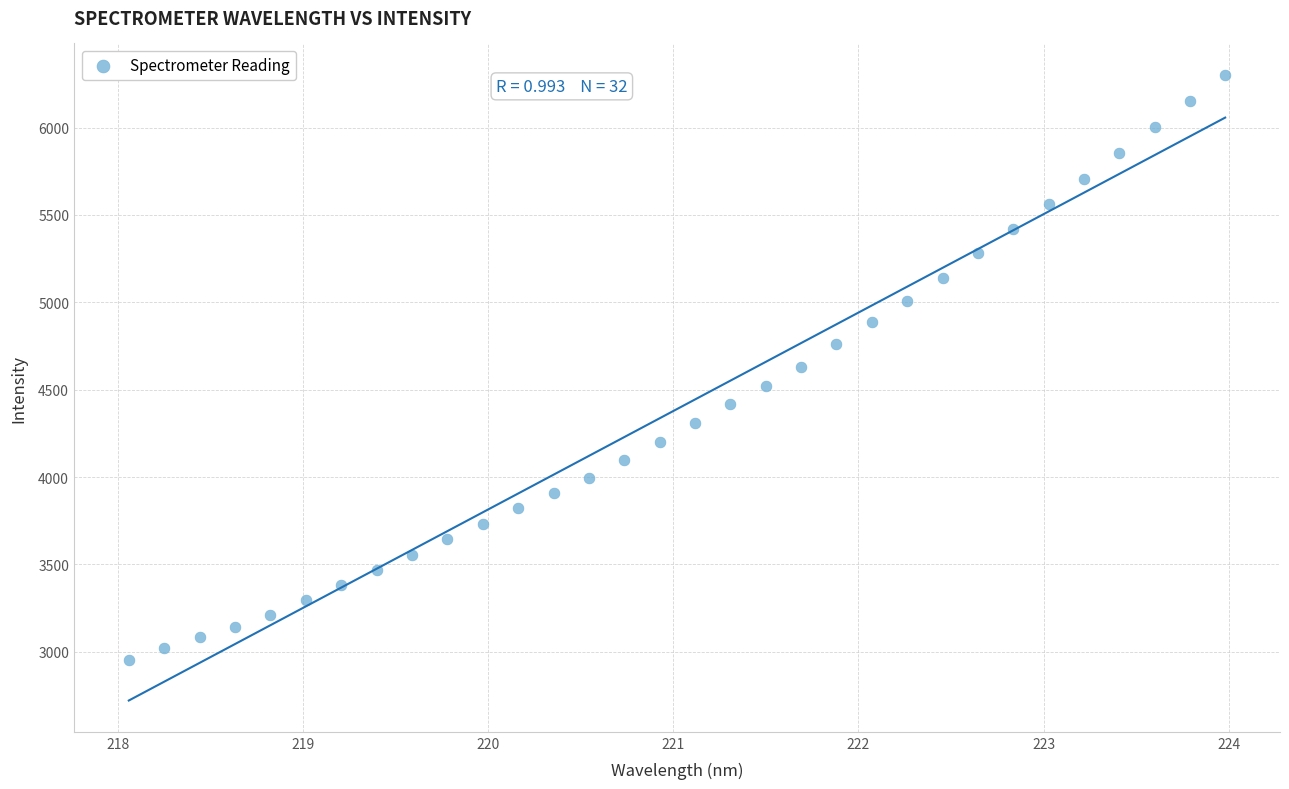

What is the range of Y values (max minus min)?

3349.3